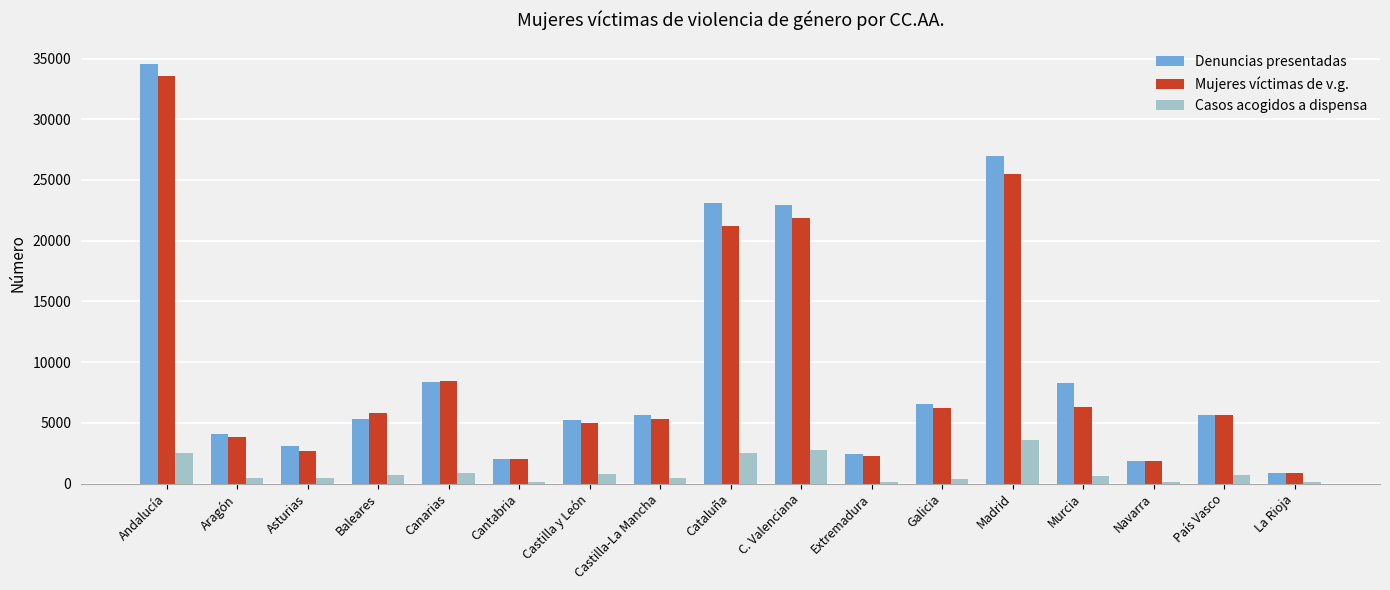

At which category is the sum across all series the highest?

Andalucía